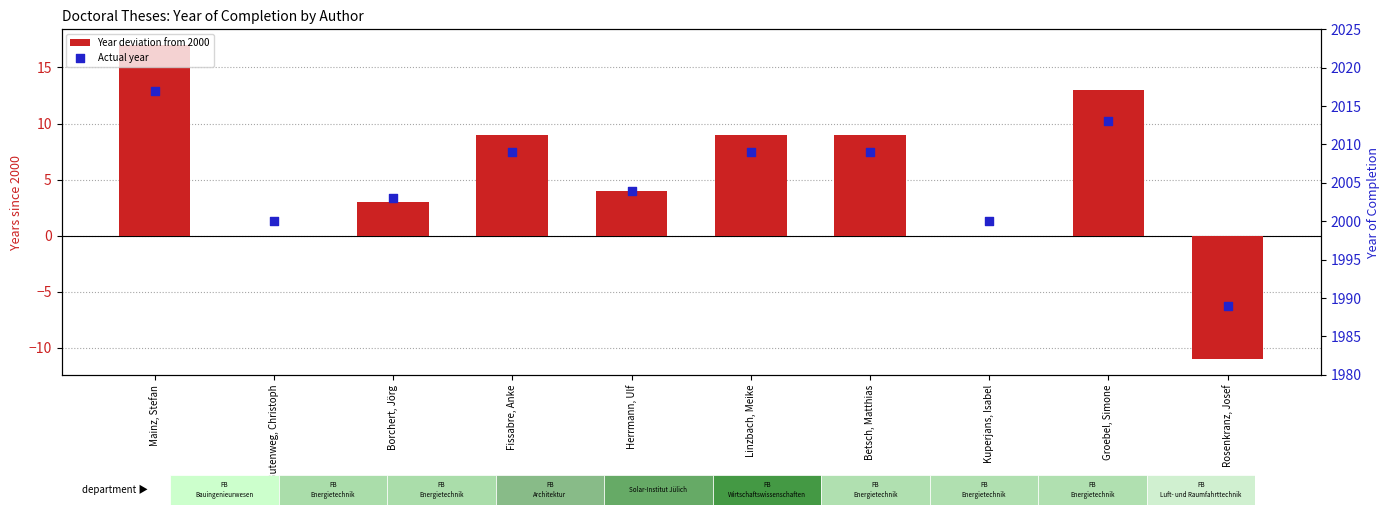

Which series contains the lowest Y value?

Year deviation from 2000